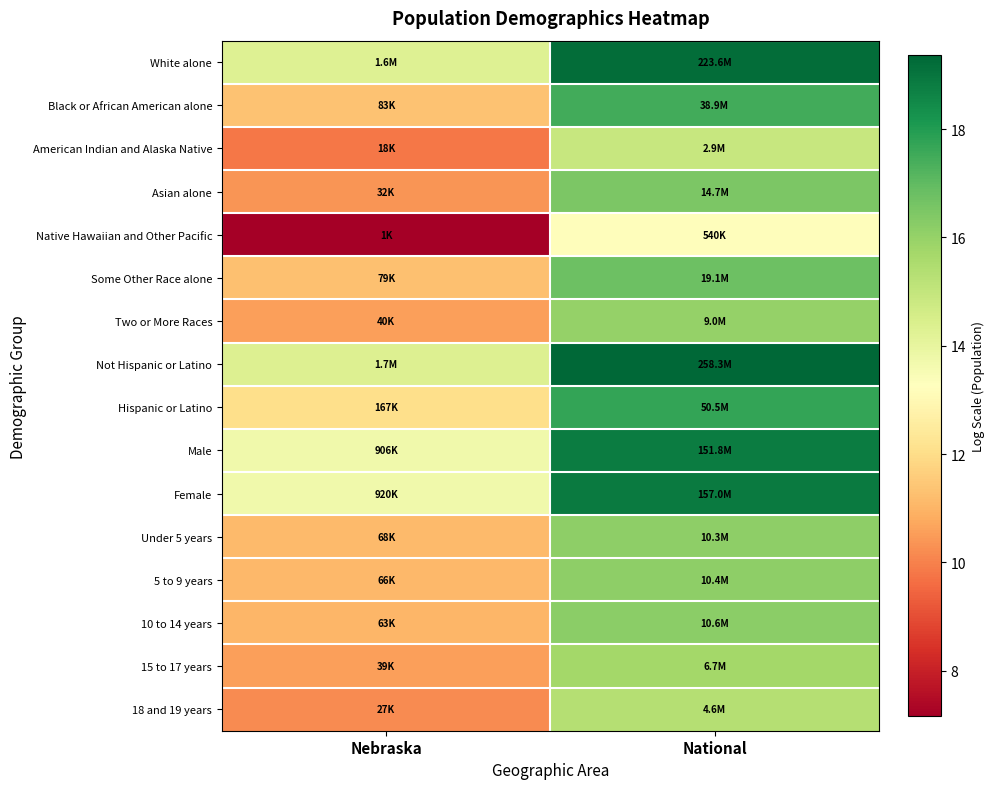

Count the number of data series in this chart.

16